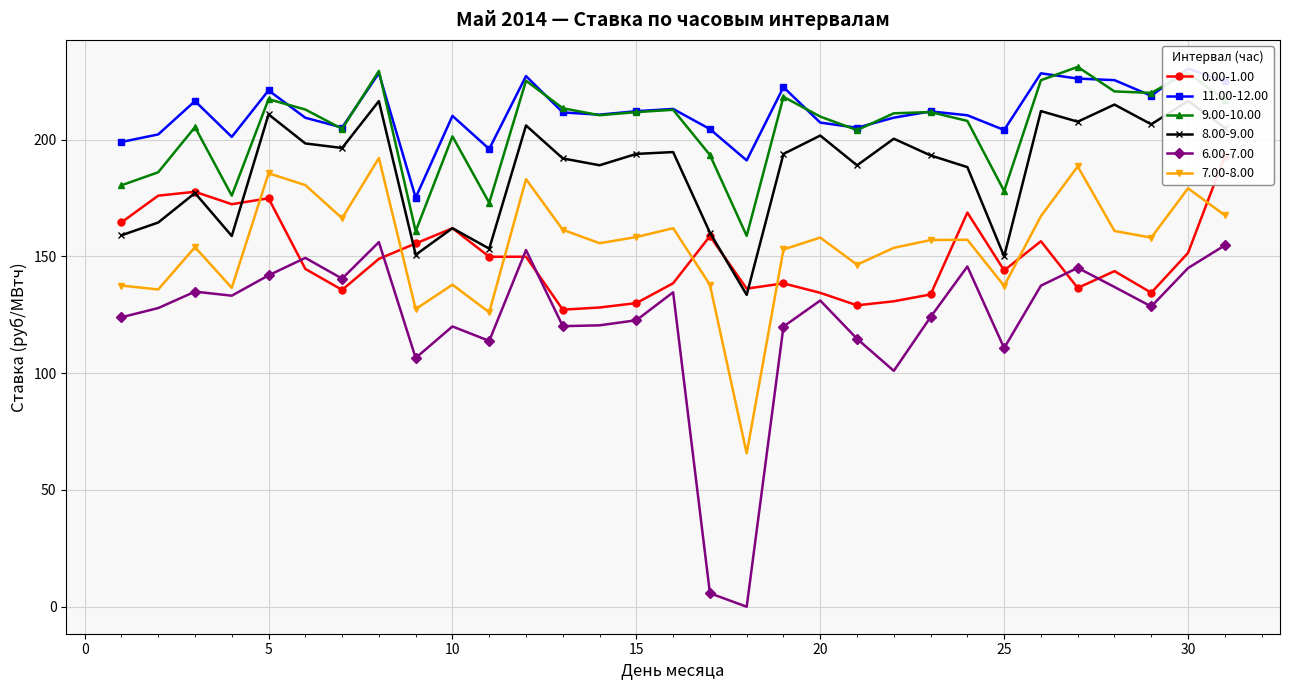

What is the value of the 9.00-10.00 point at the 30th from the left?

228.7